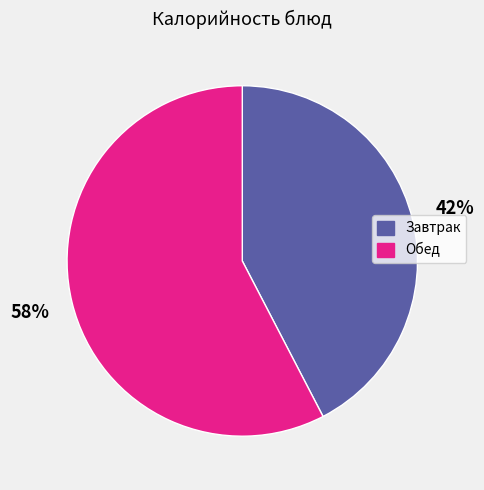

To the nearest percent, what is the average slice percentage?

50%